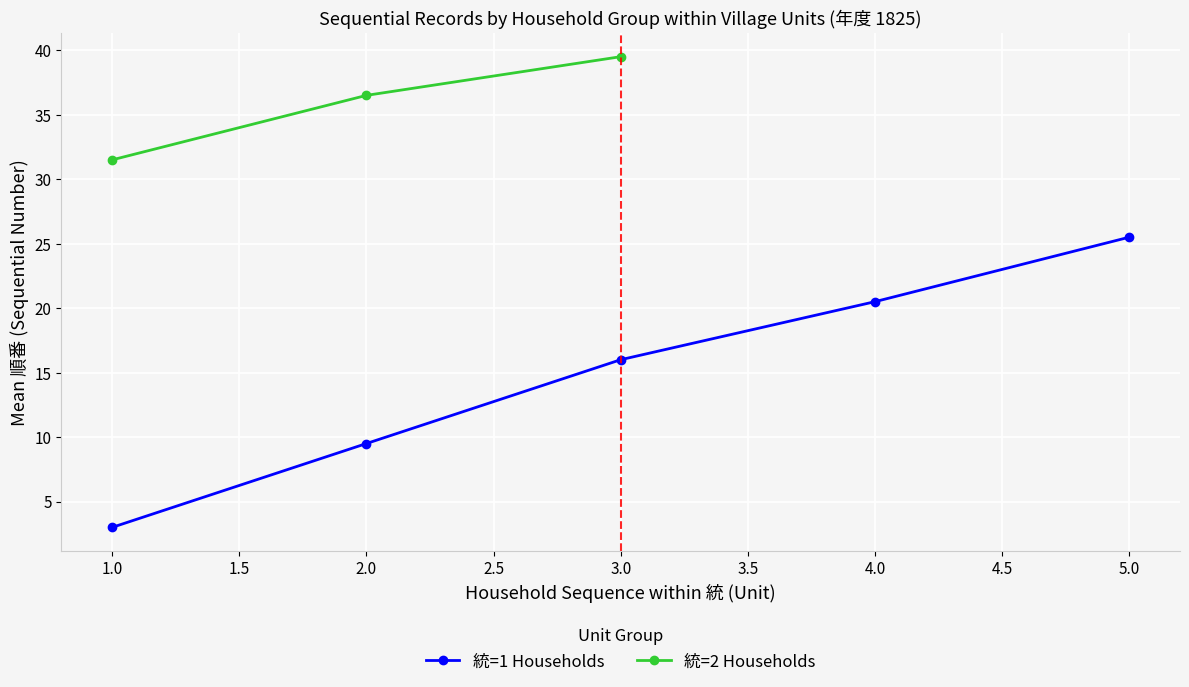

Which has a higher value, 6 or 3?

3